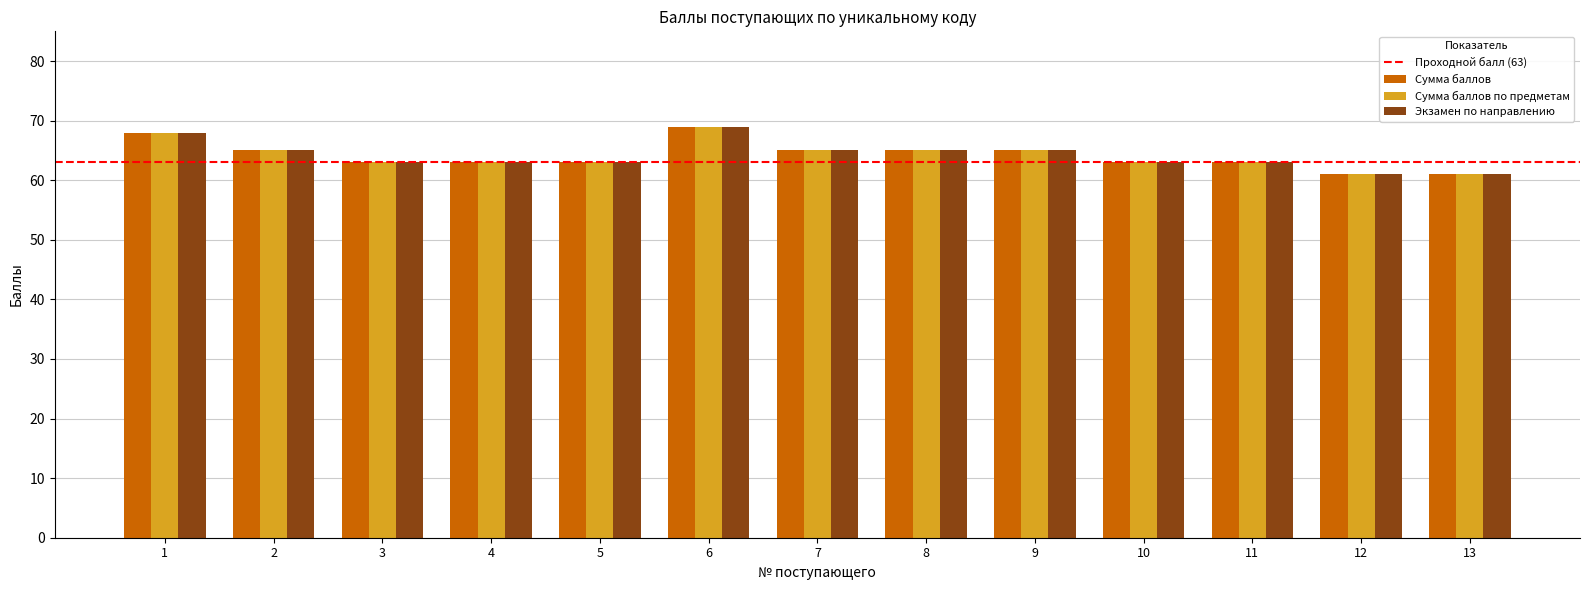

Reading left to right, extract all data points from this chart.

Сумма баллов: 68	65	63	63	63	69	65	65	65	63	63	61	61
Сумма баллов по предметам: 68	65	63	63	63	69	65	65	65	63	63	61	61
Экзамен по направлению: 68	65	63	63	63	69	65	65	65	63	63	61	61